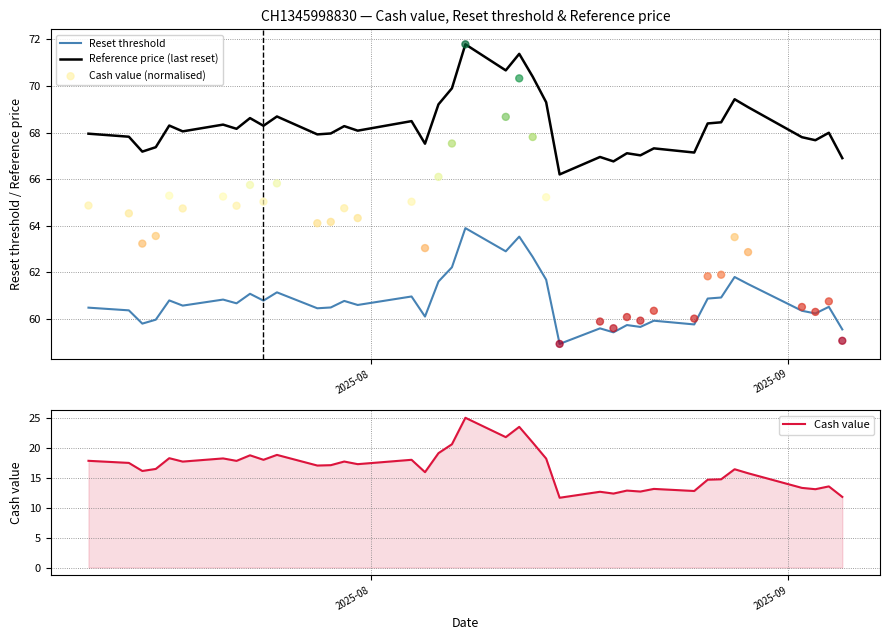

At how many categories does at least one series exceed 36?

39